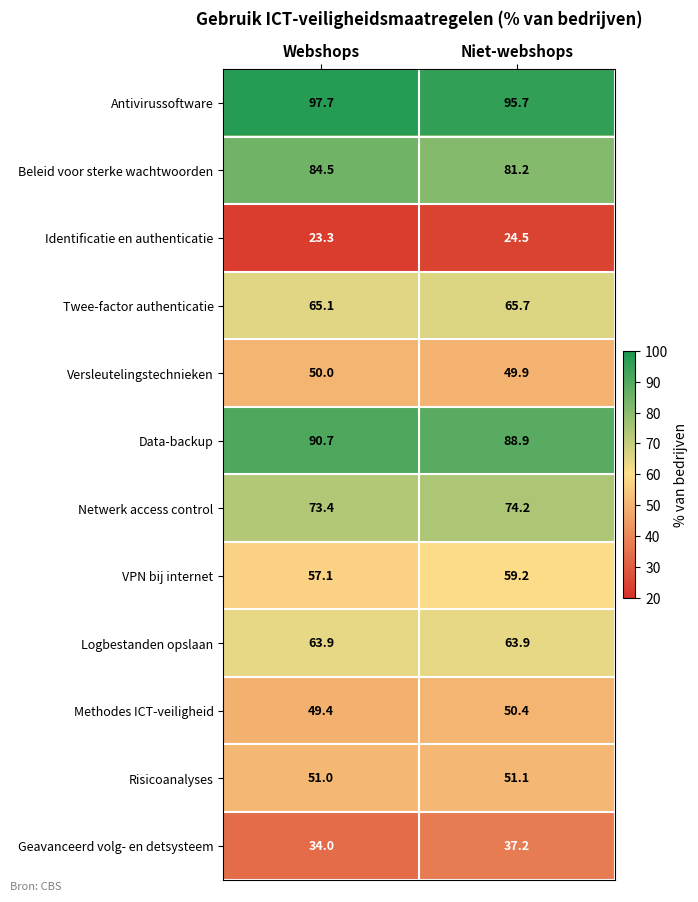

Reading left to right, transcribe all the data shown in this chart.

Antivirussoftware: 97.7	95.7
Beleid voor sterke wachtwoorden: 84.5	81.2
Identificatie en authenticatie: 23.3	24.5
Twee-factor authenticatie: 65.1	65.7
Versleutelingstechnieken: 50.0	49.9
Data-backup: 90.7	88.9
Netwerk access control: 73.4	74.2
VPN bij internet: 57.1	59.2
Logbestanden opslaan: 63.9	63.9
Methodes ICT-veiligheid: 49.4	50.4
Risicoanalyses: 51.0	51.1
Geavanceerd volg- en detsysteem: 34.0	37.2